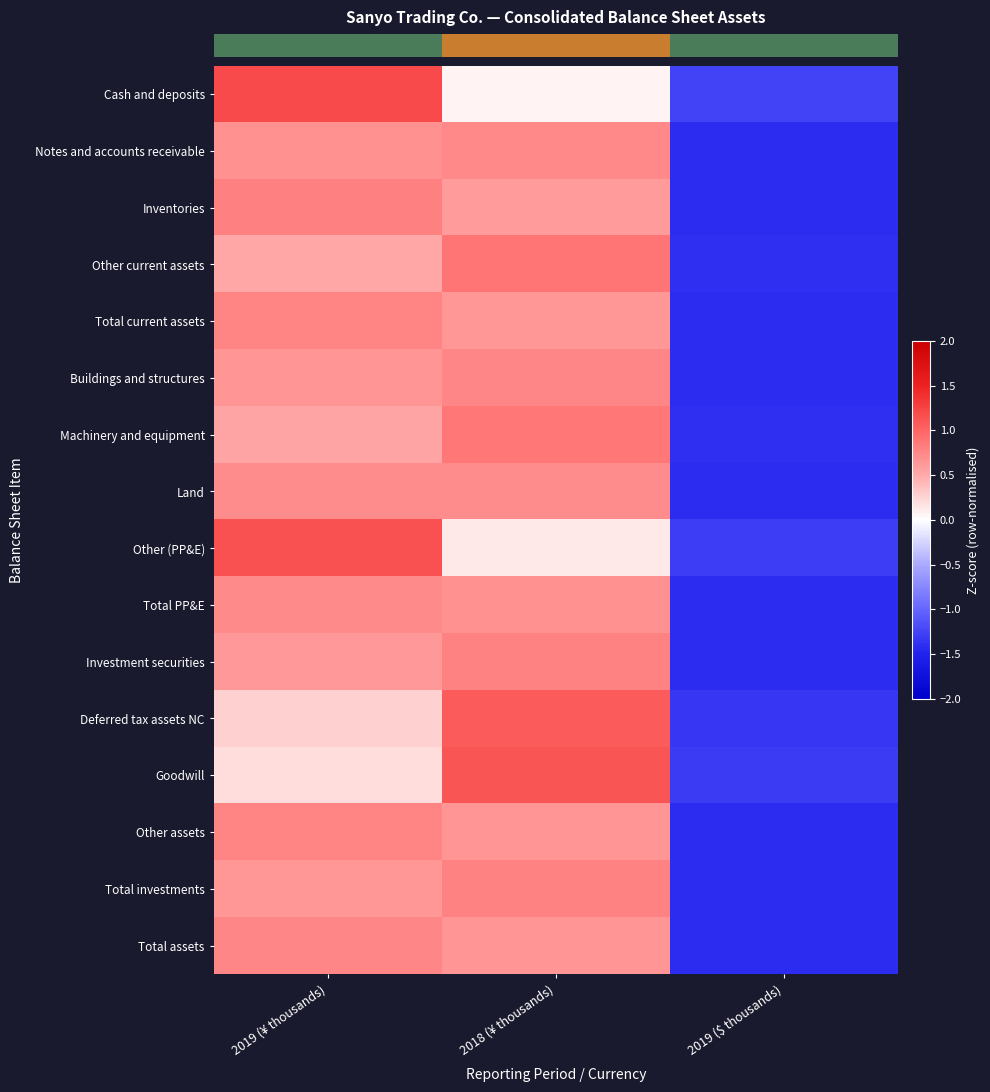

At which category is the sum across all series the highest?

2018 (¥ thousands)